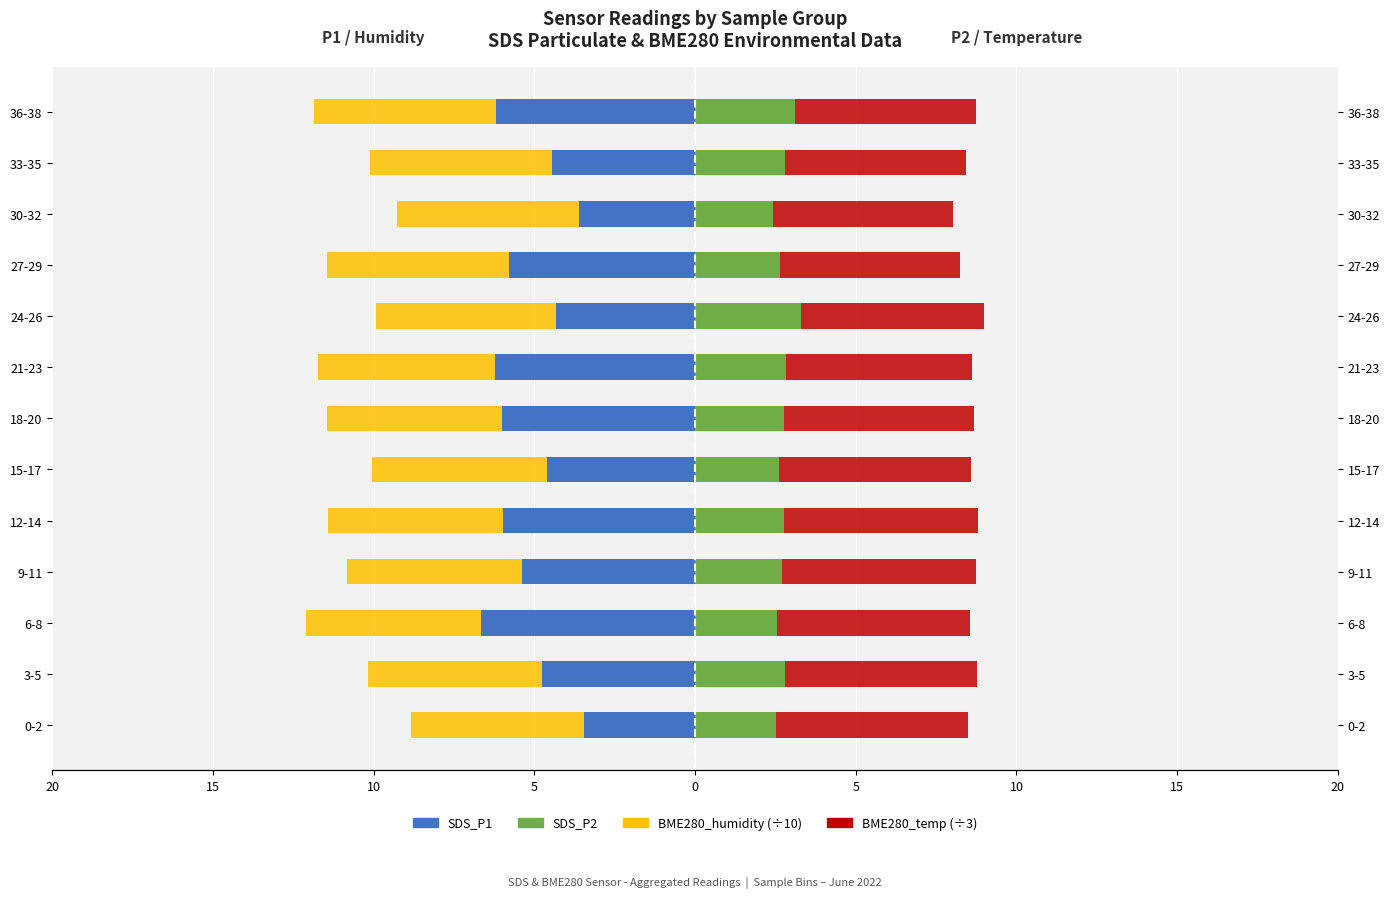

Which series has the widest spread of values?

SDS_P1